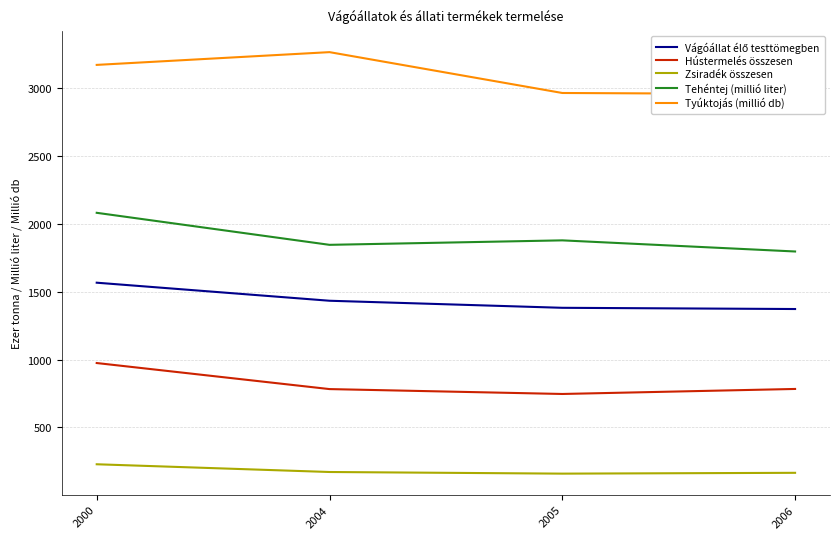

Does the chart display data point markers on the line(s)?

No